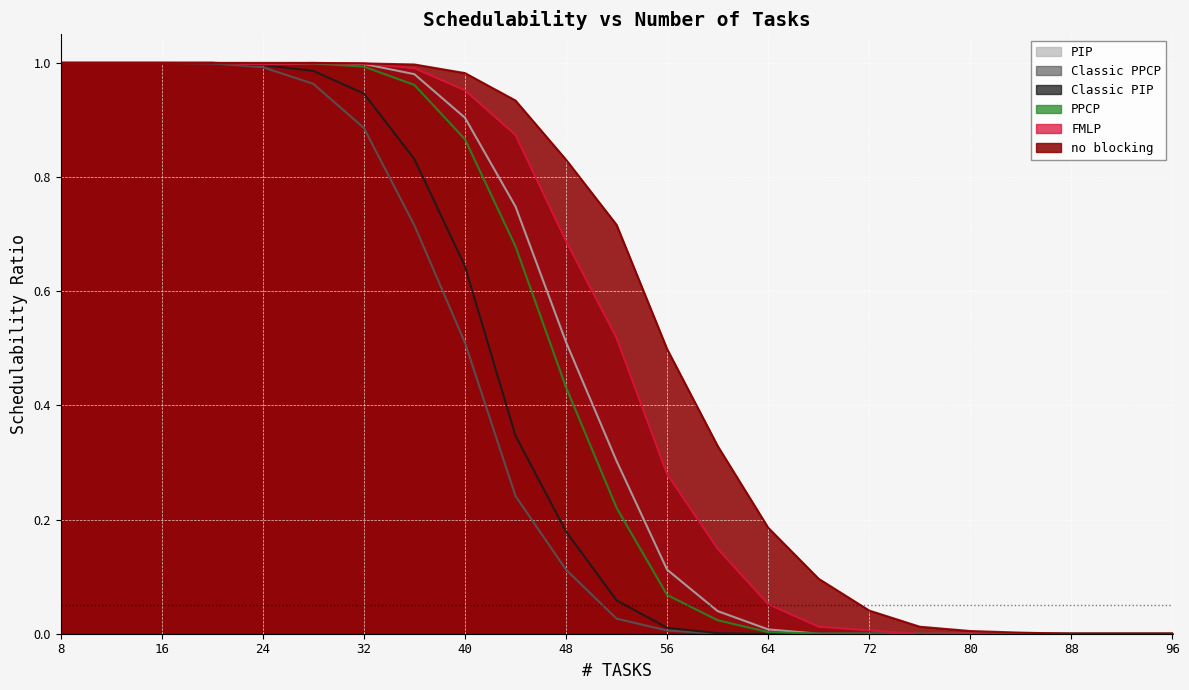

What is the sum of the PIP values at 12 and 52?

1.3